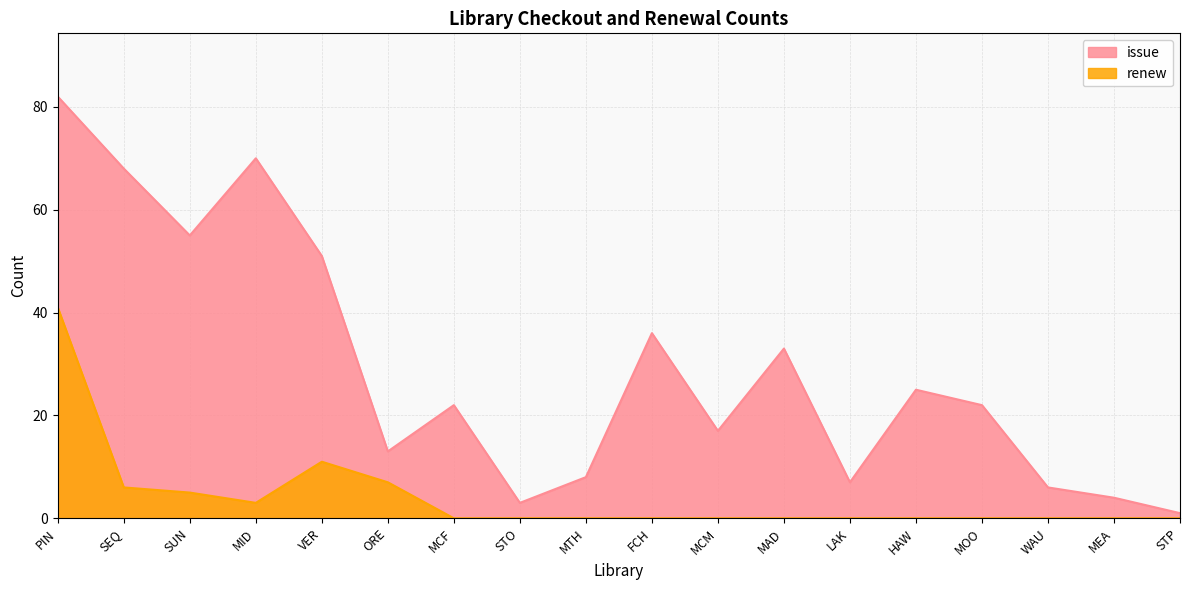

Rank the series by their average value, from highest to lowest.

issue, renew